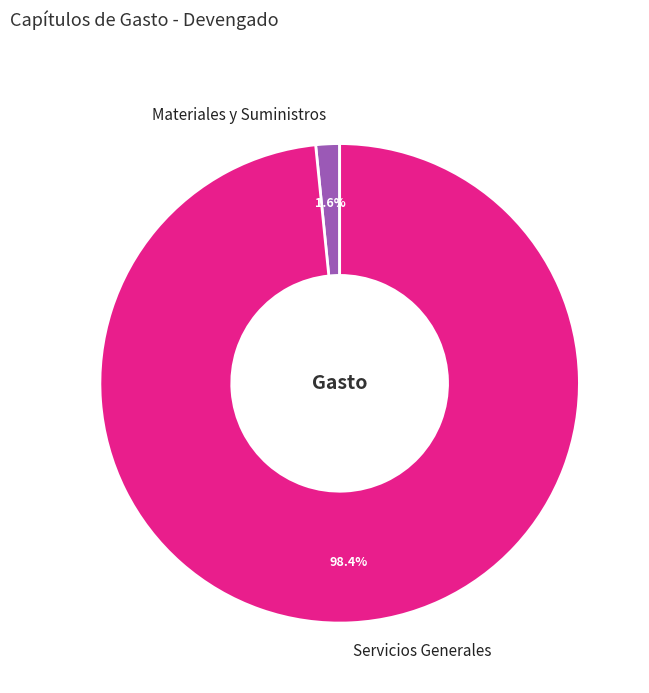

Which category has the biggest portion of the pie?

Servicios Generales